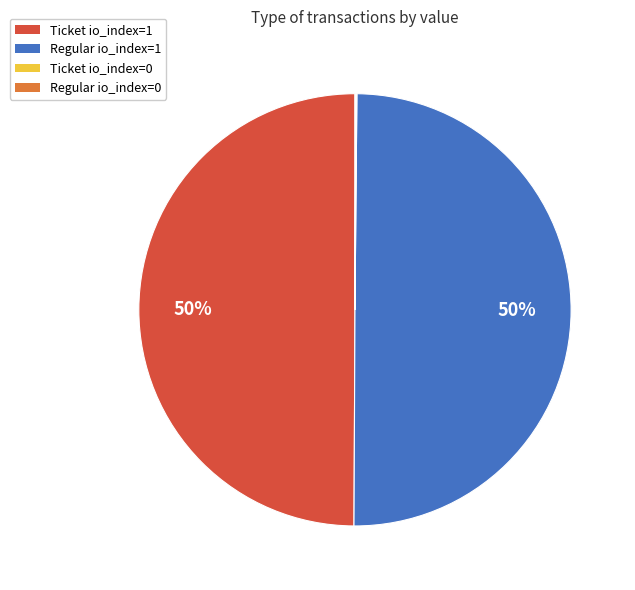

Is the sum of Ticket io_index=1 and Regular io_index=1 greater than half?

Yes